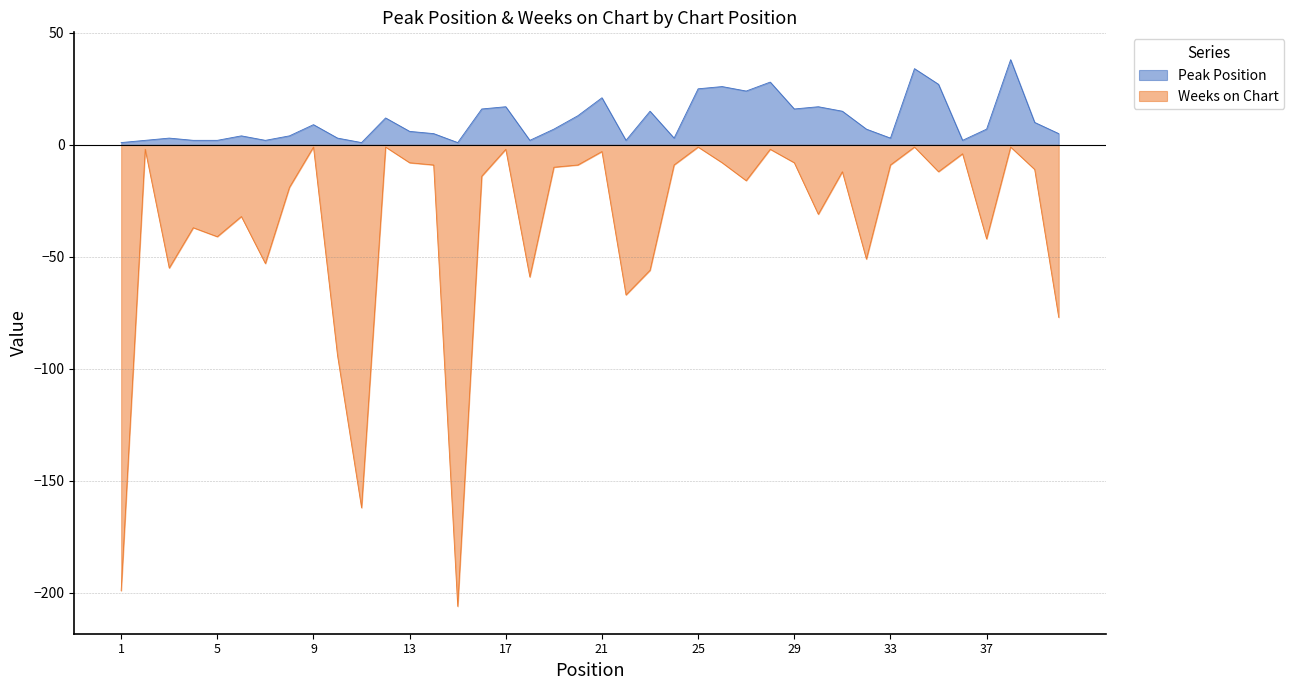

List the series in order of their peak value, lowest first.

Weeks on Chart, Peak Position